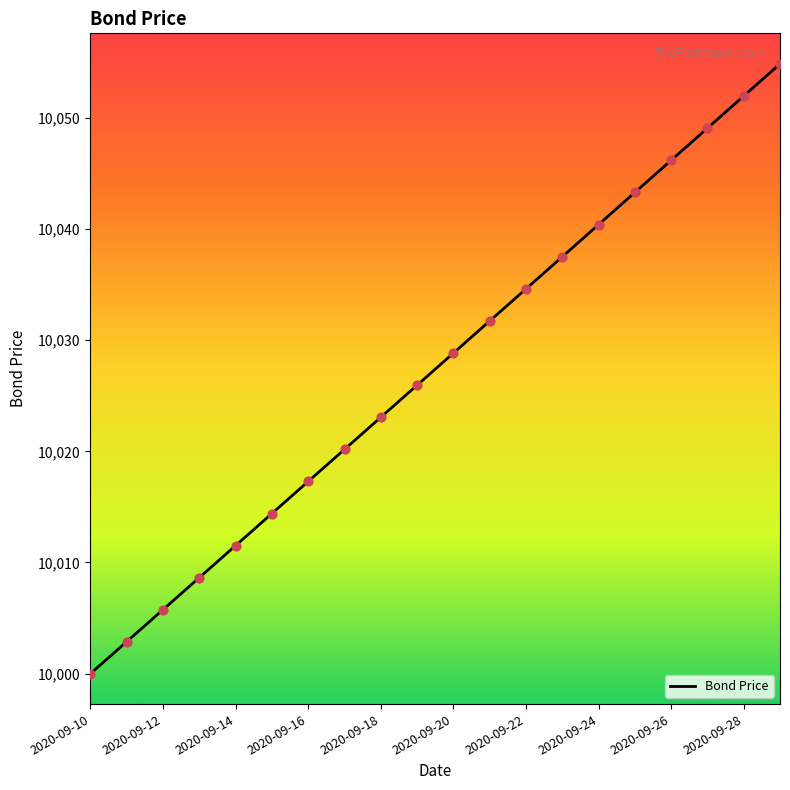

What is the difference between the maximum and minimum values?

54.9